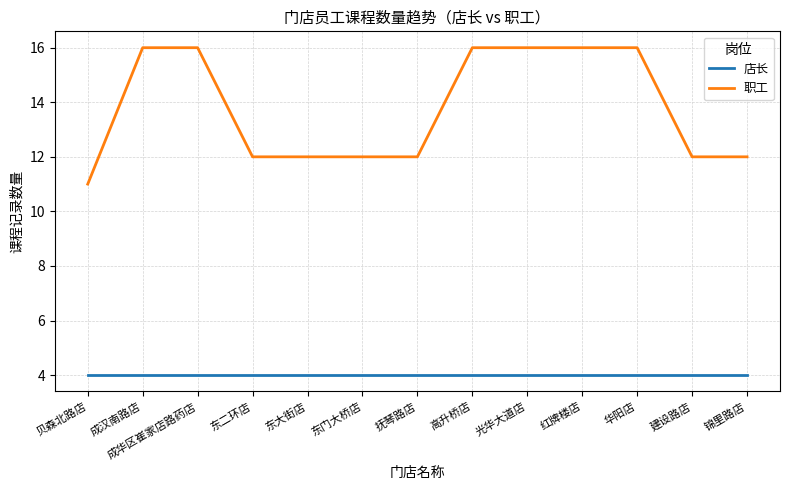

Is the value of 店长 at 红牌楼店 greater than the value of 职工 at 成汉南路店?

No